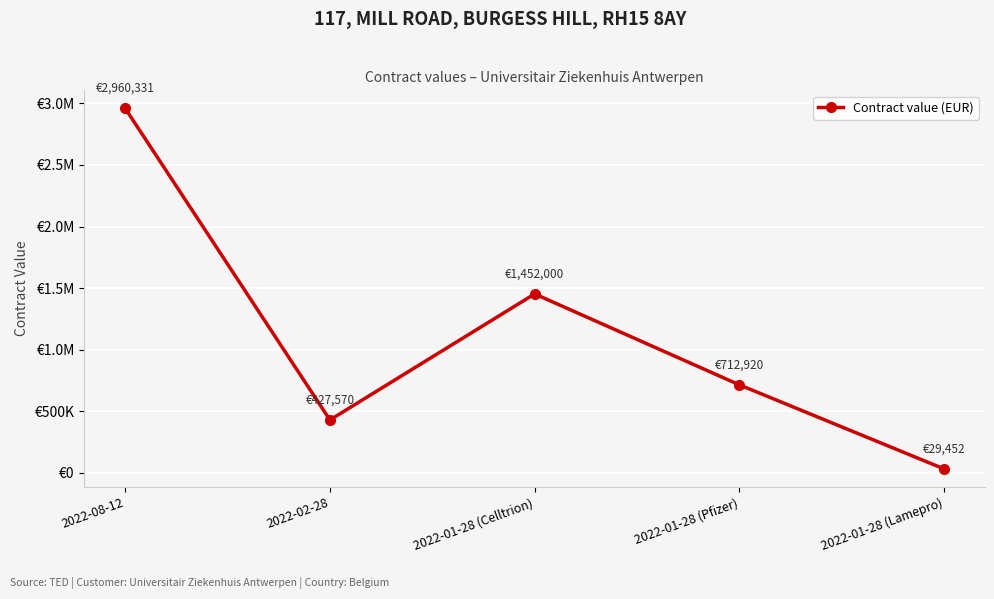

Reading right to left, list all the values displayed in this chart.

29452	712920	1452000	427570	2960331